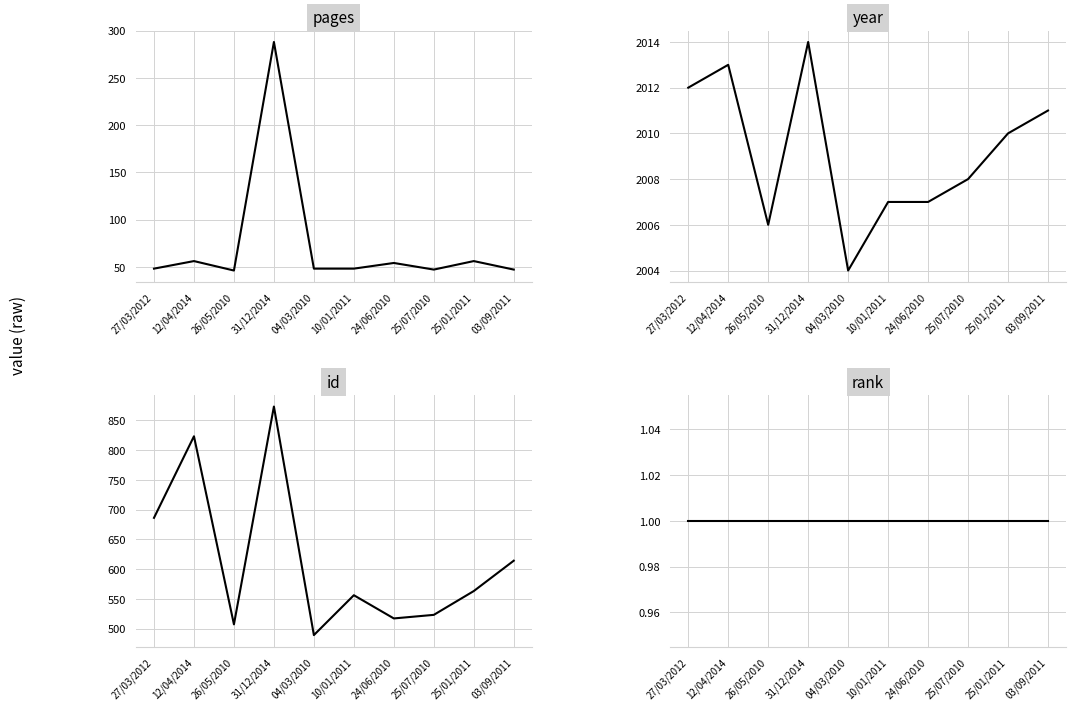

What is the total value across all series at 27/03/2012?

2747